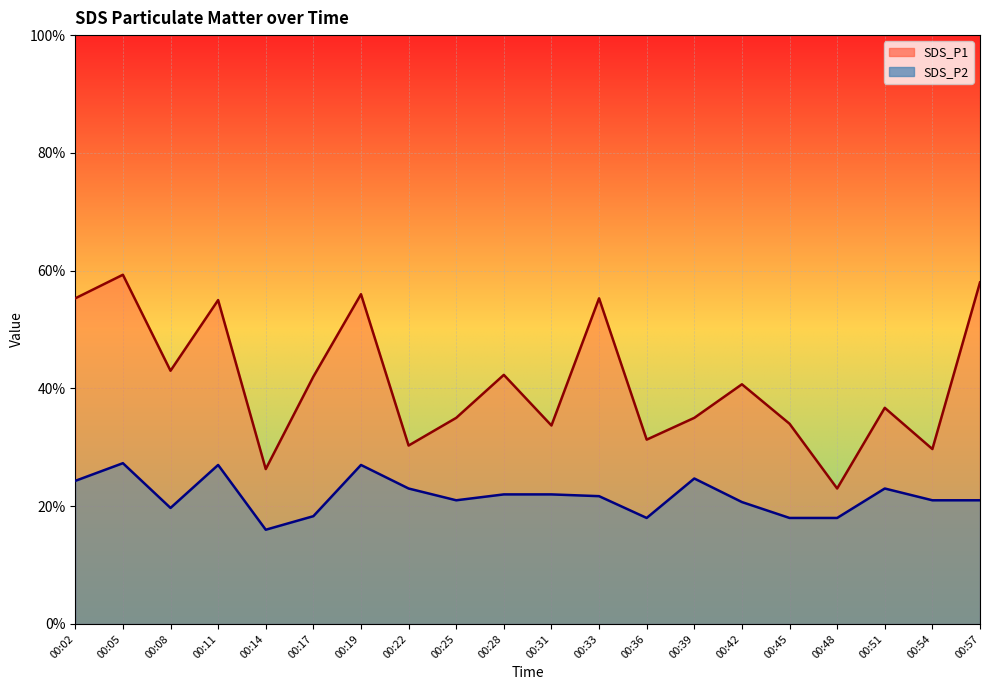

How many data points in SDS_P1 are above 4?

10